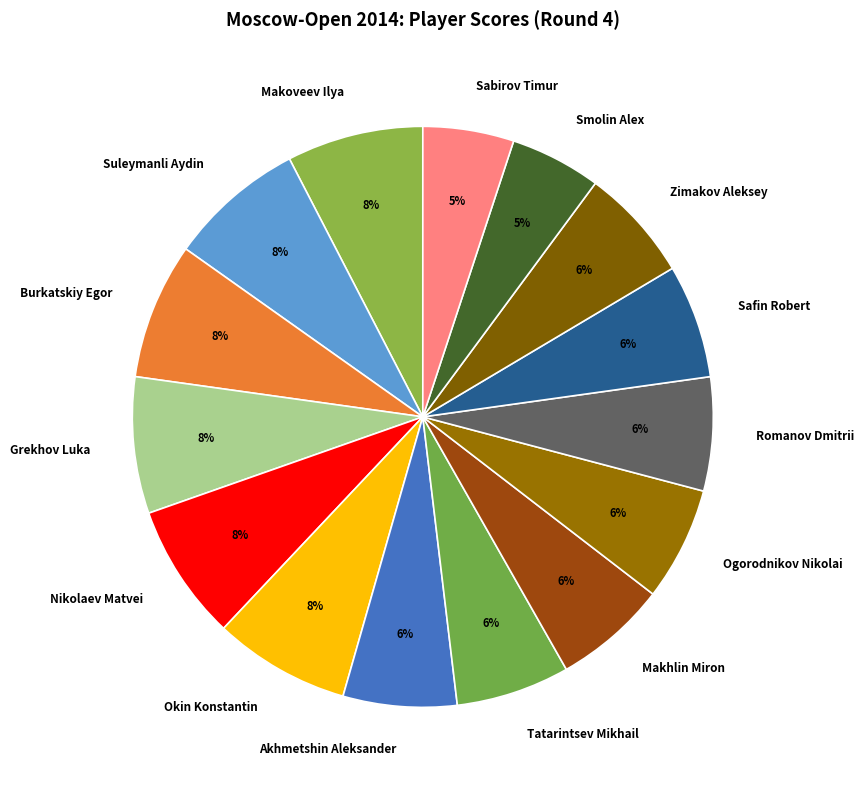

To the nearest percent, what percentage of the pie is Tatarintsev Mikhail?

6%